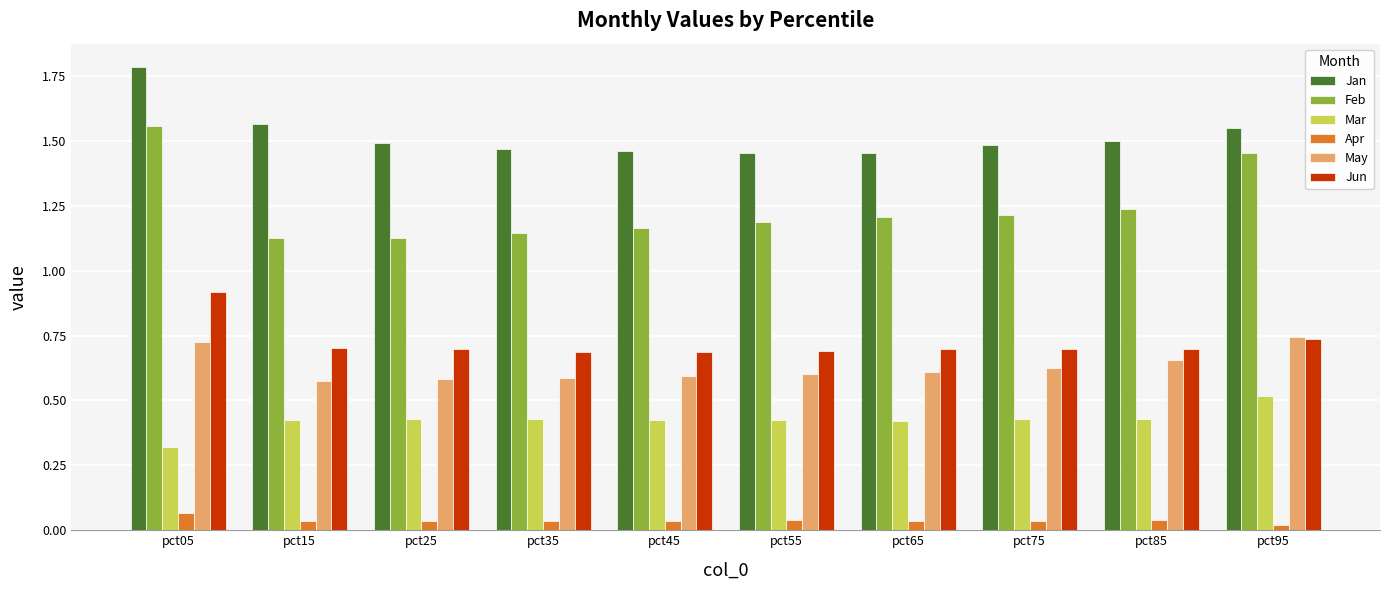

Rank the series by their maximum value, from highest to lowest.

Jan, Feb, Jun, May, Mar, Apr